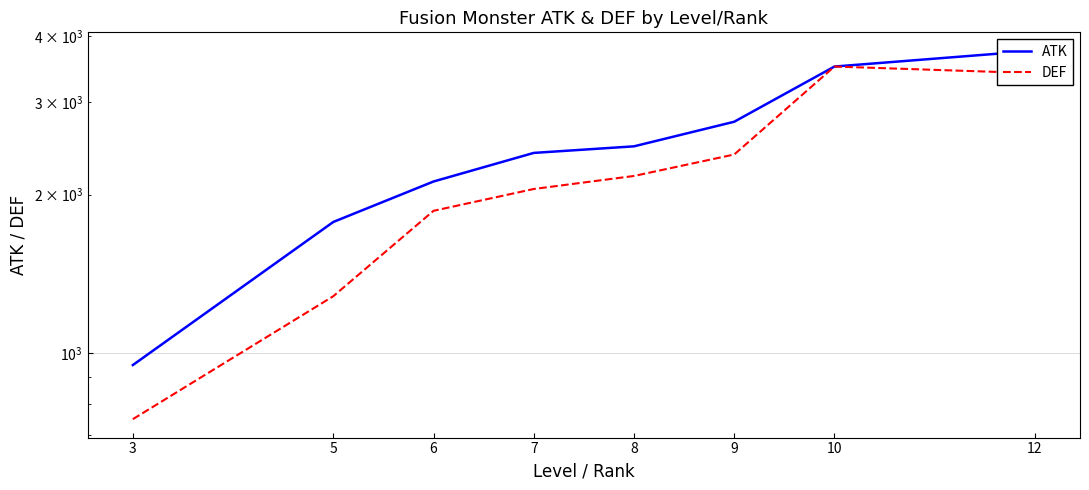

What is the sum of all ATK values?

19713.2